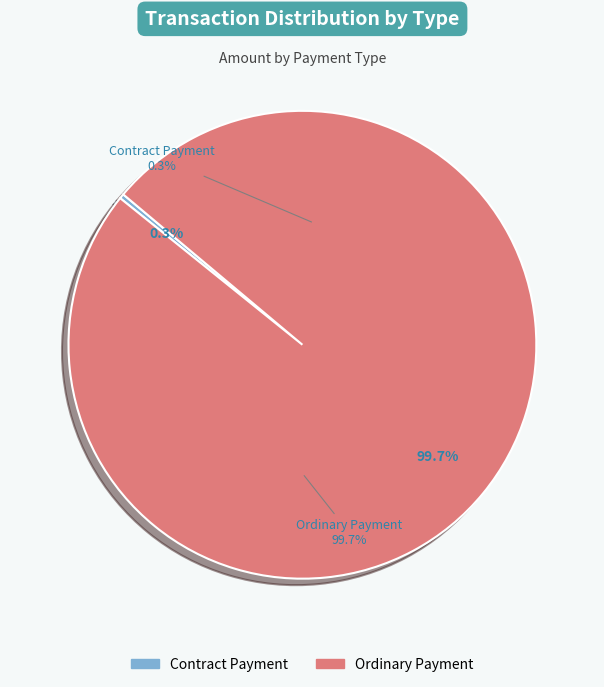

How many segments does this pie chart have?

2